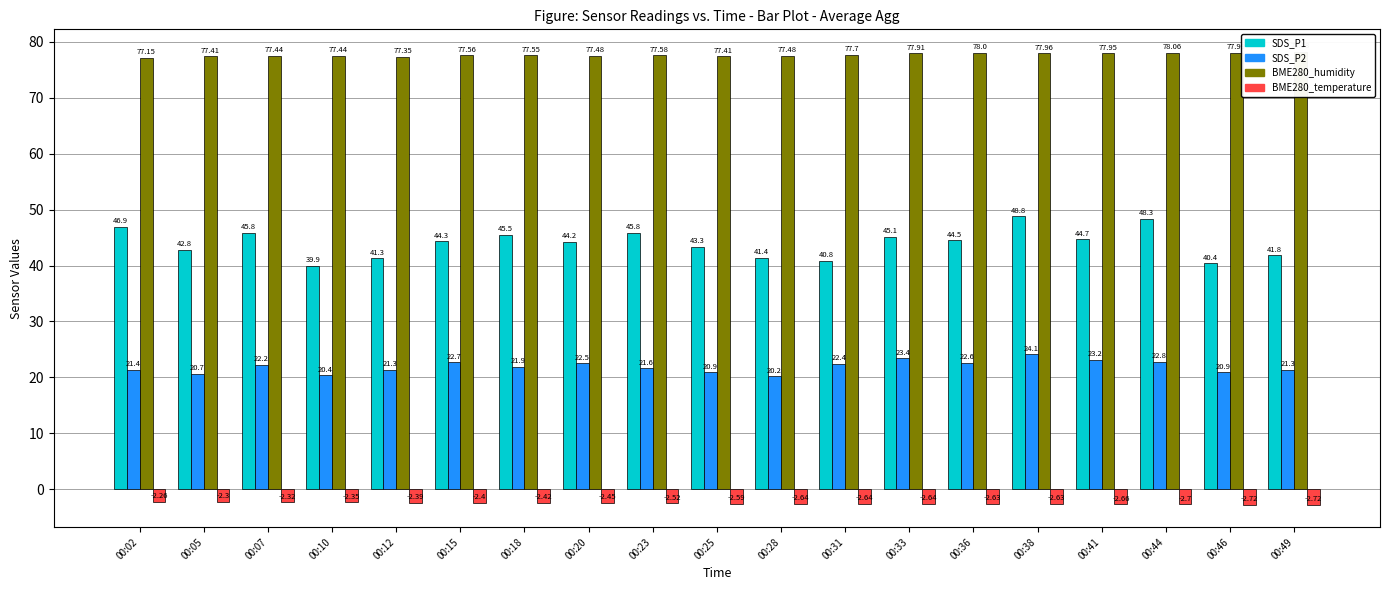

Which series has the largest total across all categories?

BME280_humidity